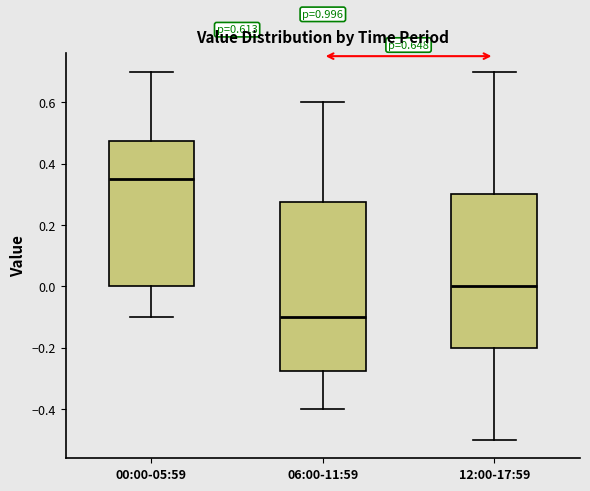

Comparing the boxes themselves (not the whiskers), which one is the tallest?

06:00-11:59